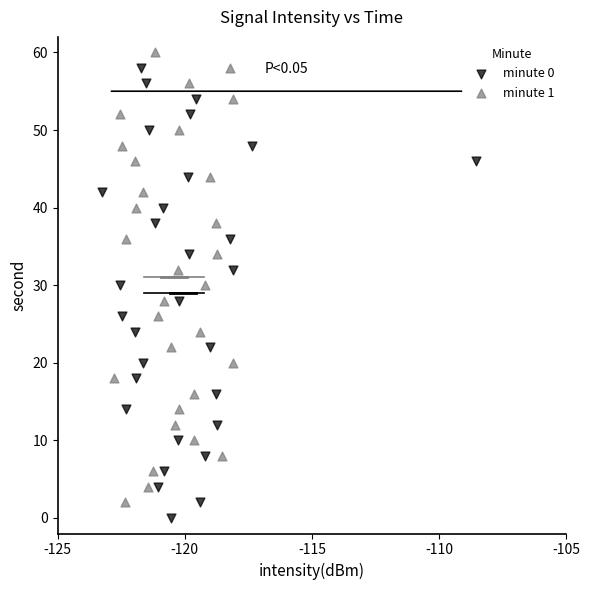

Which series reaches the minimum Y coordinate?

minute 0